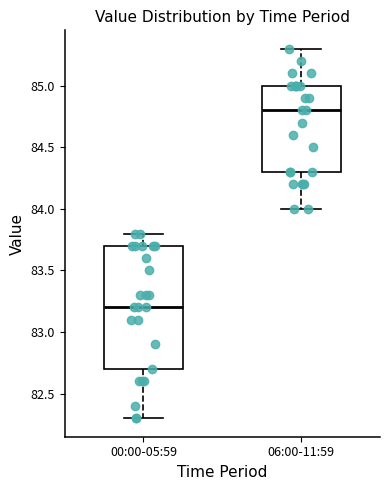

Reading left to right, transcribe this box plot: for each box, give where its median line is, the range the box spans, and where its two whiskers end, as read against the y-axis. The values are not printed on the chart, so give them approximately, as read against the axis.

00:00-05:59: median 83.2, box 82.7 to 83.7, whiskers 82.3 to 83.8
06:00-11:59: median 84.8, box 84.3 to 85.0, whiskers 84.0 to 85.3